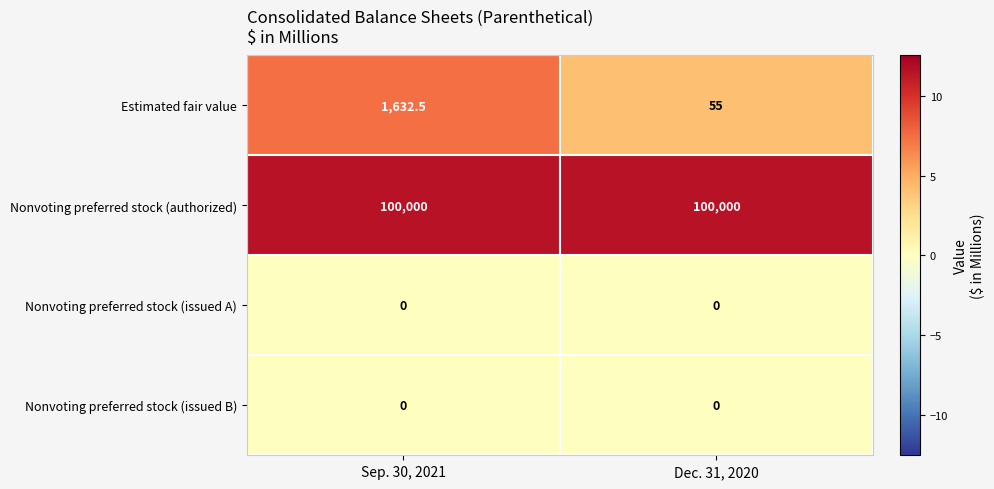

At which label does Estimated fair value reach its minimum?

Dec. 31, 2020